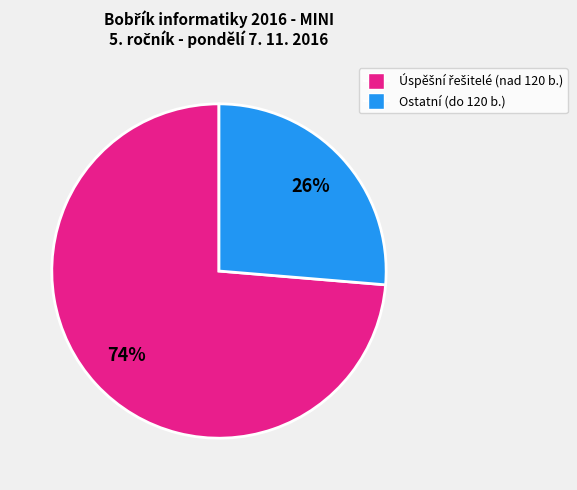

Is there a majority slice in this chart?

Yes